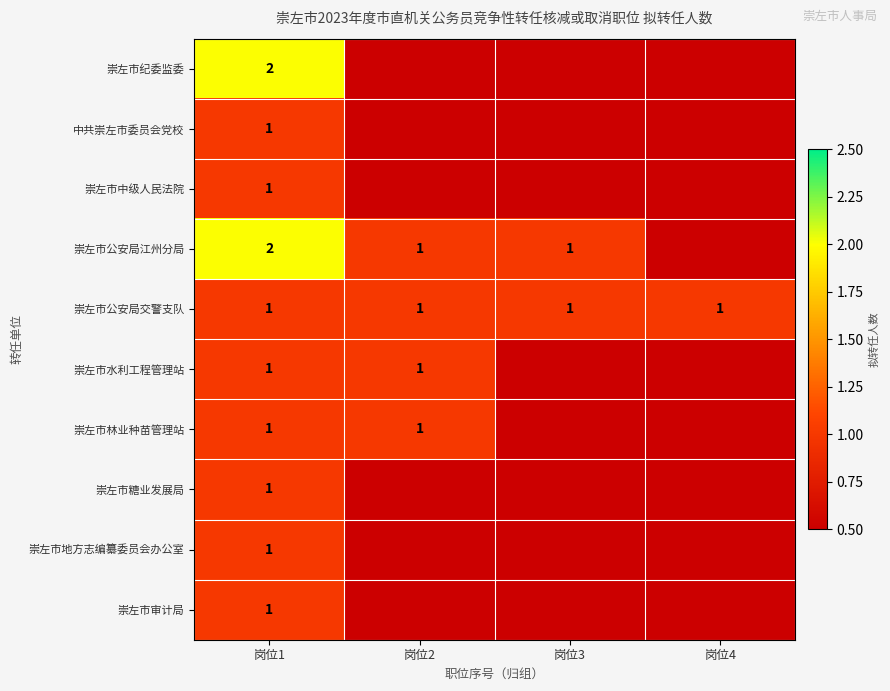

What is the total value across all series at 岗位1?

12